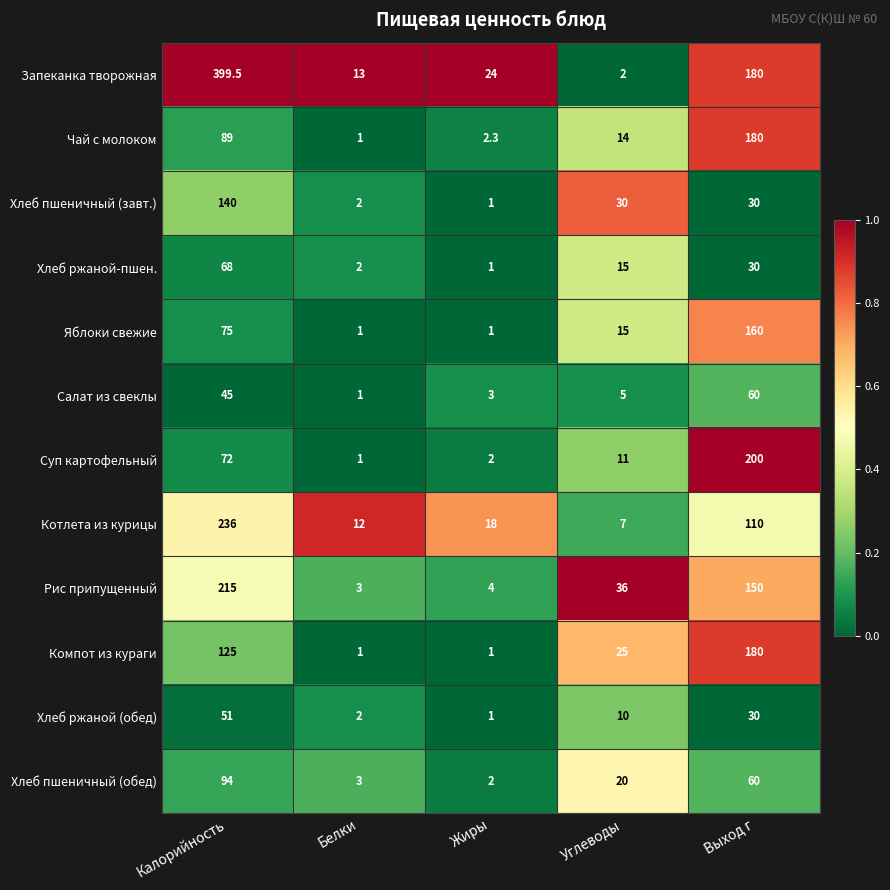

At which category is the sum across all series the highest?

Калорийность